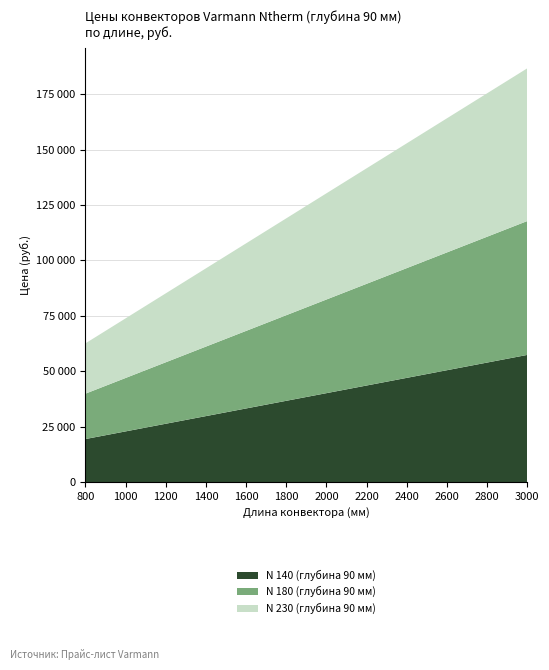

Reading left to right, extract all data points from this chart.

N 140 (глубина 90 мм): 19450	22900	26350	29800	33250	36700	40150	43600	47050	50500	53950	57400
N 180 (глубина 90 мм): 20470	24100	27730	31360	34990	38620	42250	45880	49510	53140	56770	60400
N 230 (глубина 90 мм): 22690	26890	31090	35290	39490	43690	47900	52100	56300	60500	64700	68900